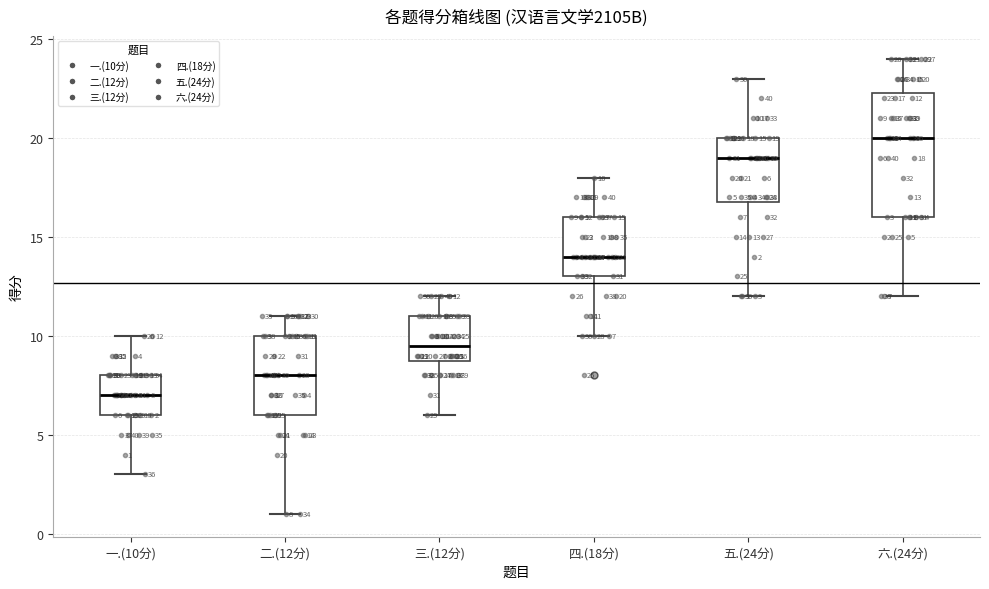

Comparing the boxes themselves (not the whiskers), which one is the tallest?

六.(24分)